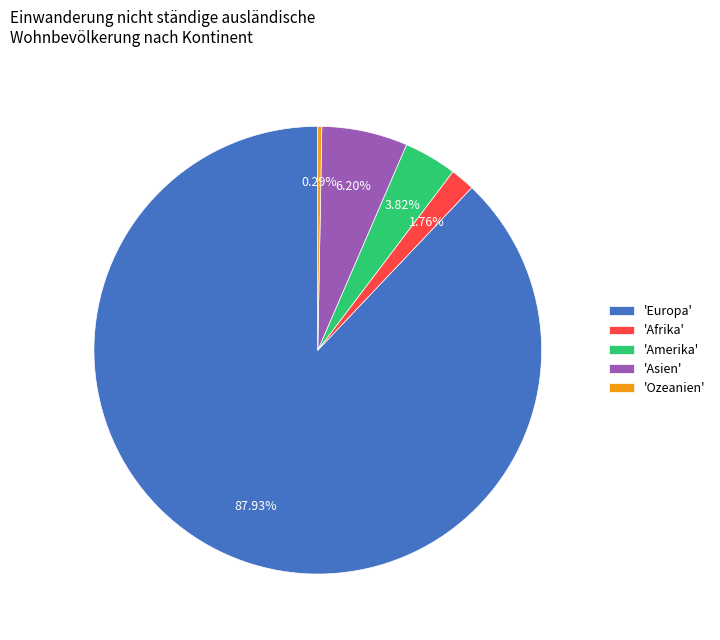

To the nearest percent, what is the average slice percentage?

20%